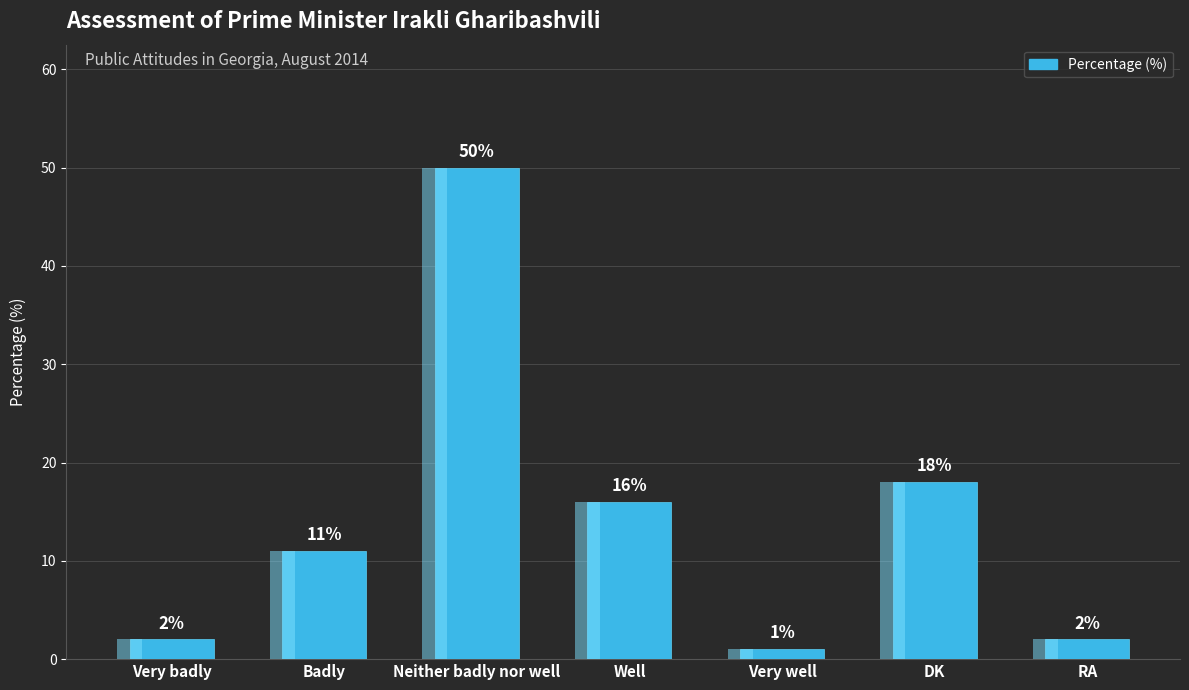

What is the change in value from Neither badly nor well to Very well?

-49